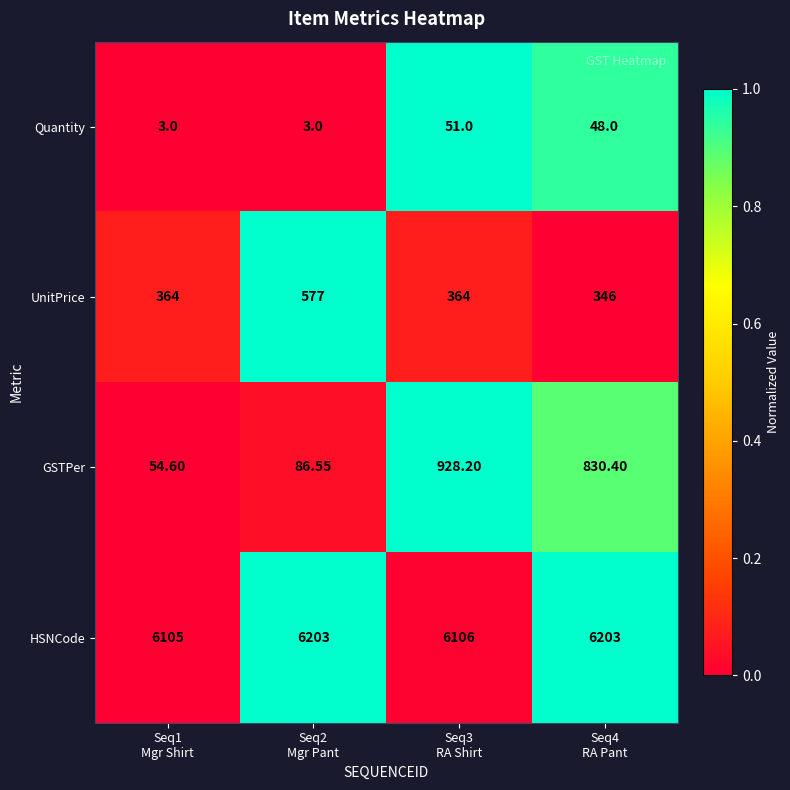

What is the total value across all series at Seq1
Mgr Shirt?

6526.6